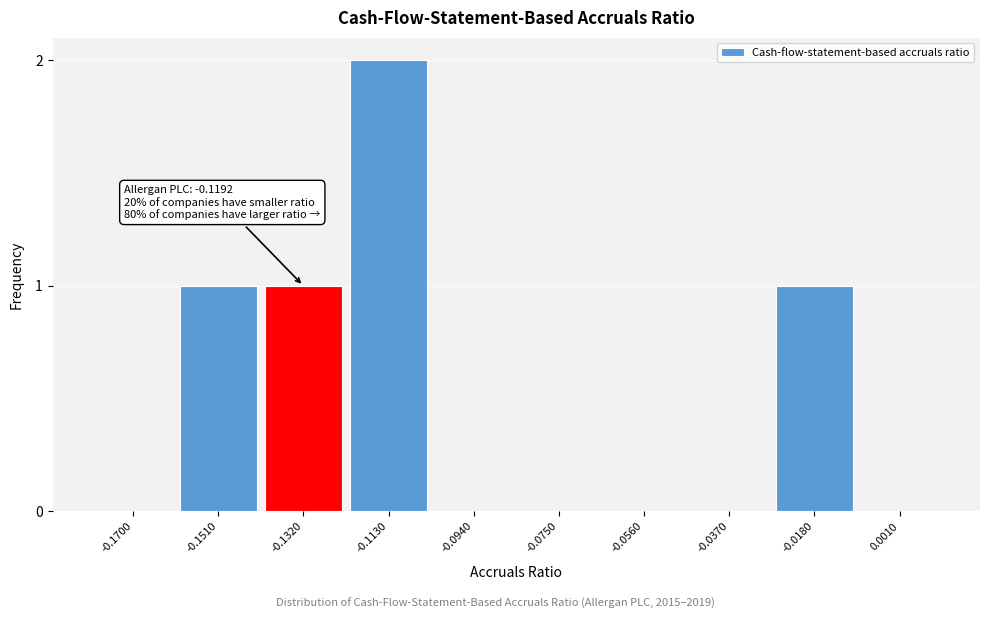

Reading left to right, what are all the values shown in this chart?

-0.1700=0	-0.1510=1	-0.1320=1	-0.1130=2	-0.0940=0	-0.0750=0	-0.0560=0	-0.0370=0	-0.0180=1	0.0010=0